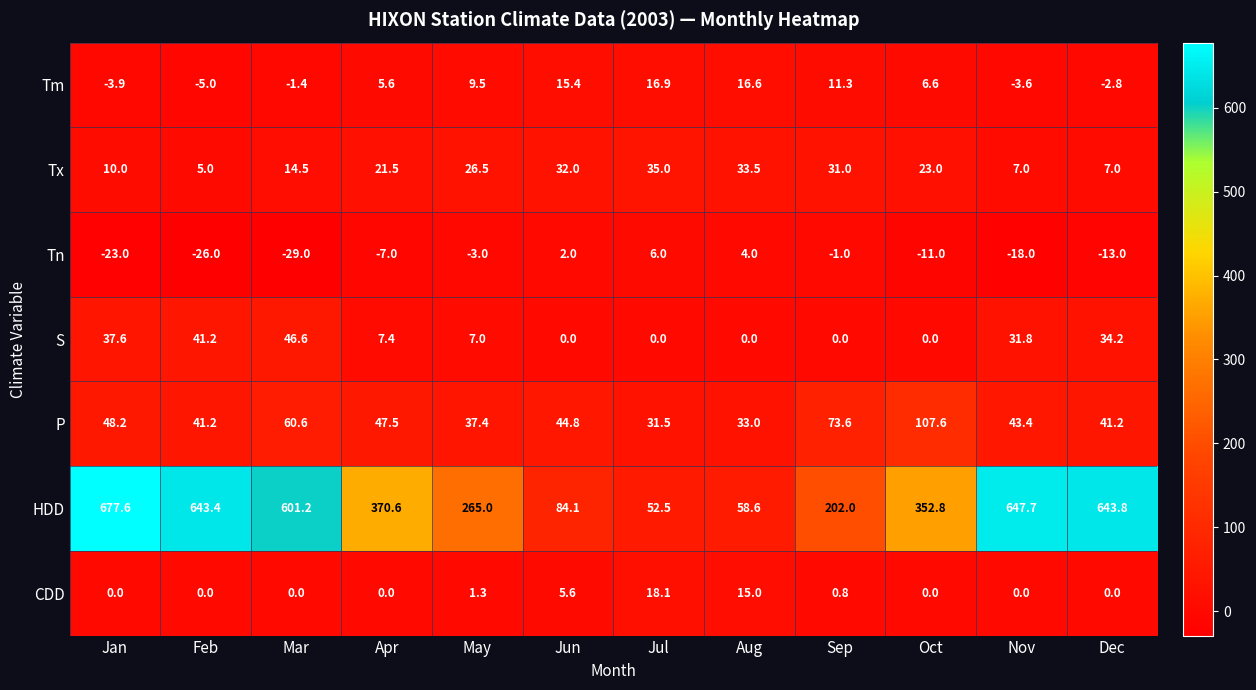

What is the difference between the second highest and minimum values in the Tx series?

28.5